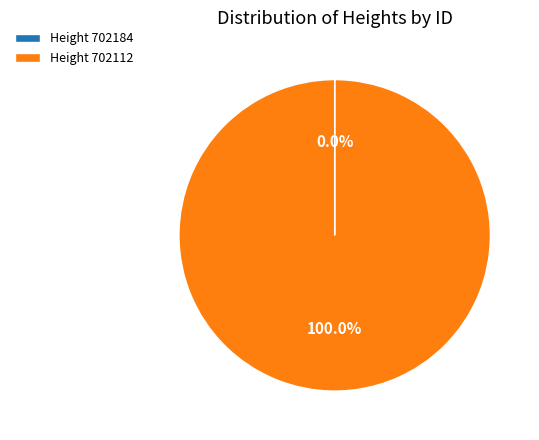

Does any single category account for the majority?

Yes